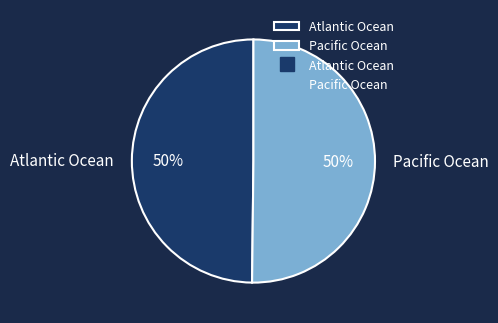

What percentage is the Pacific Ocean slice, to the nearest percent?

50%